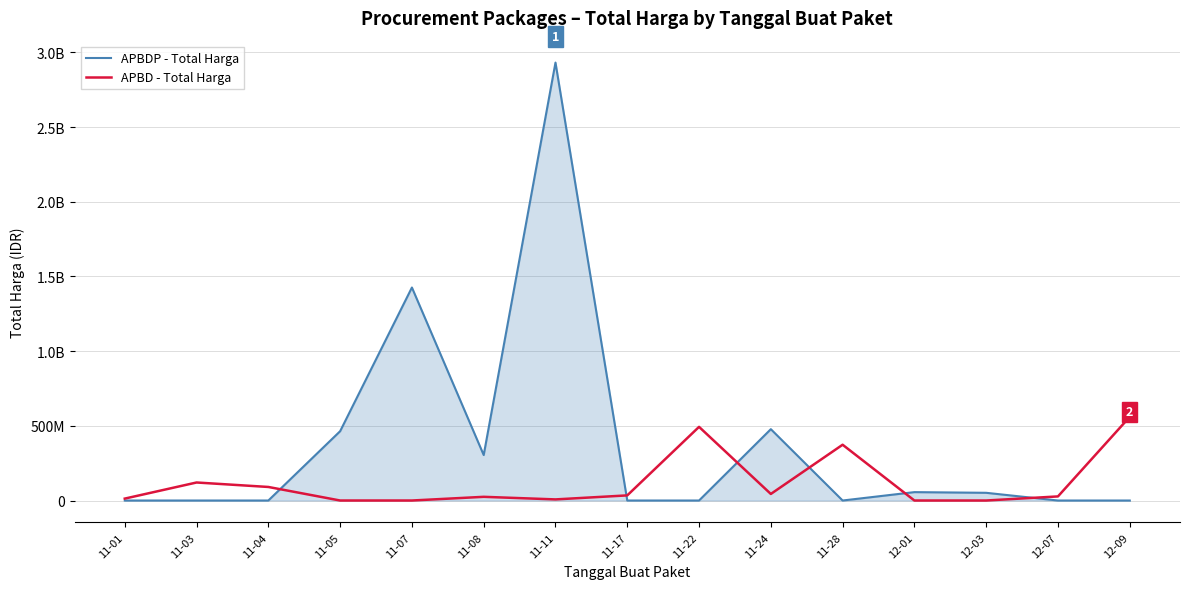

Is it true that APBDP - Total Harga equals 304430040 at 11-08?

True